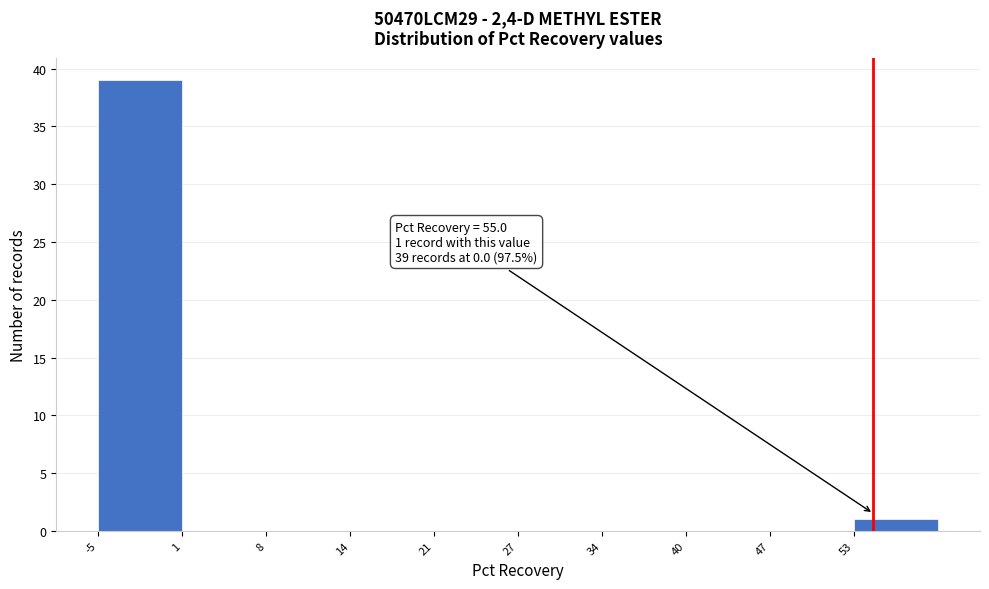

Over which range of the x-axis is the bar tallest?

-5.0 to 1.5